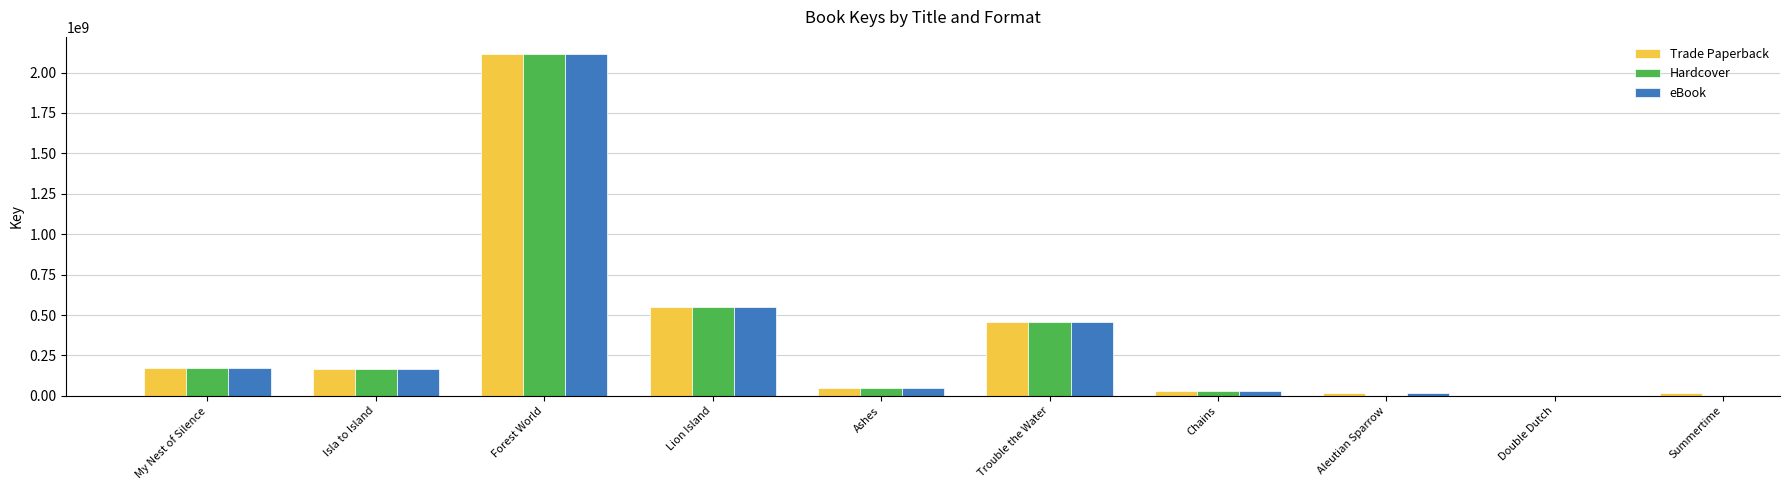

At which category is the sum across all series the highest?

Forest World